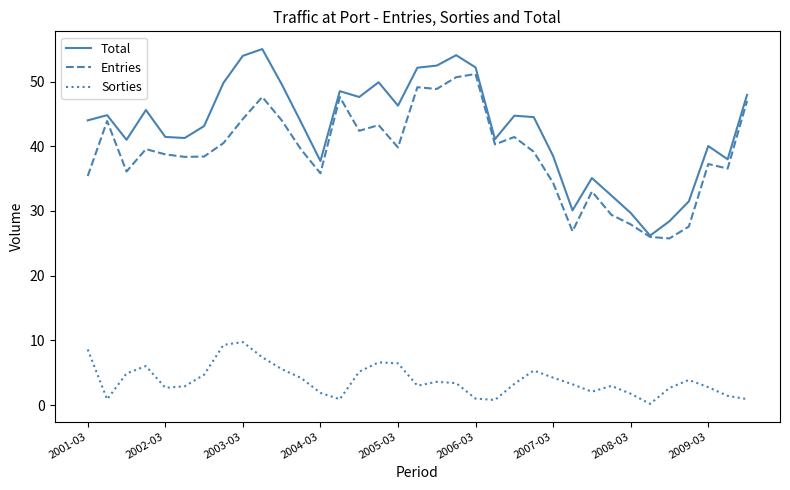

Rank the series by their maximum value, from lowest to highest.

Sorties, Entries, Total